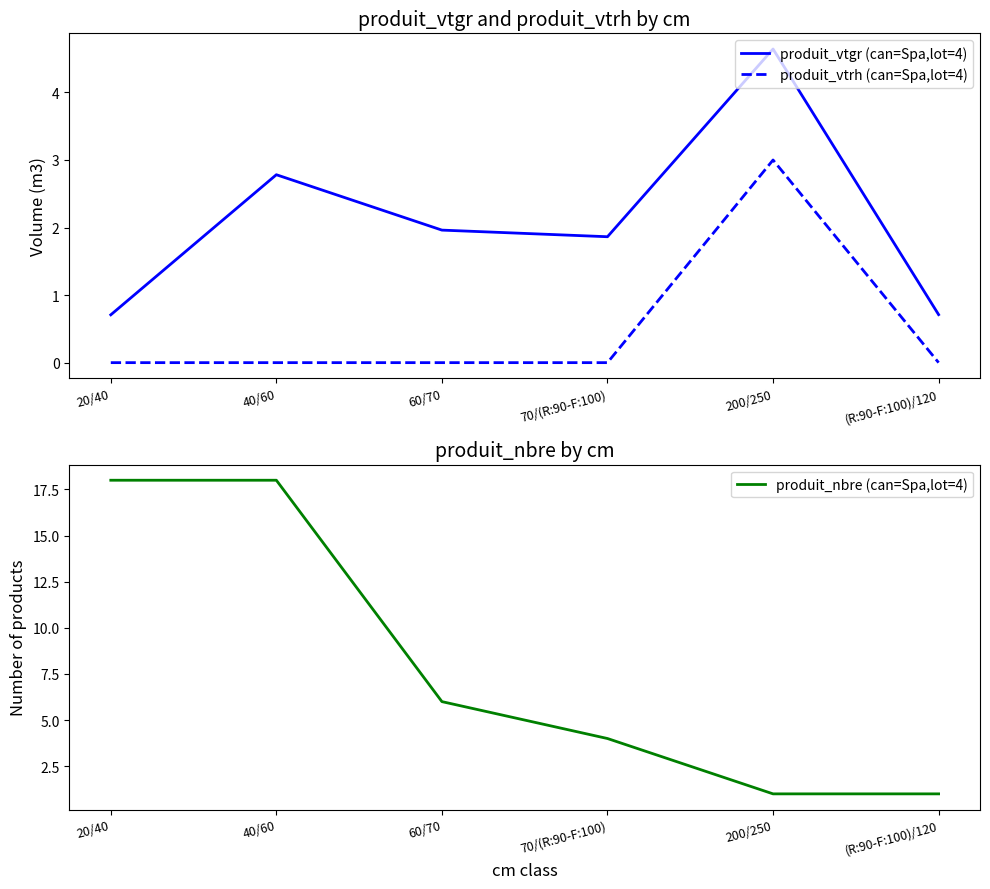

What is the value of the produit_vtgr (can=Spa,lot=4) point at the 2nd from the left?

2.8